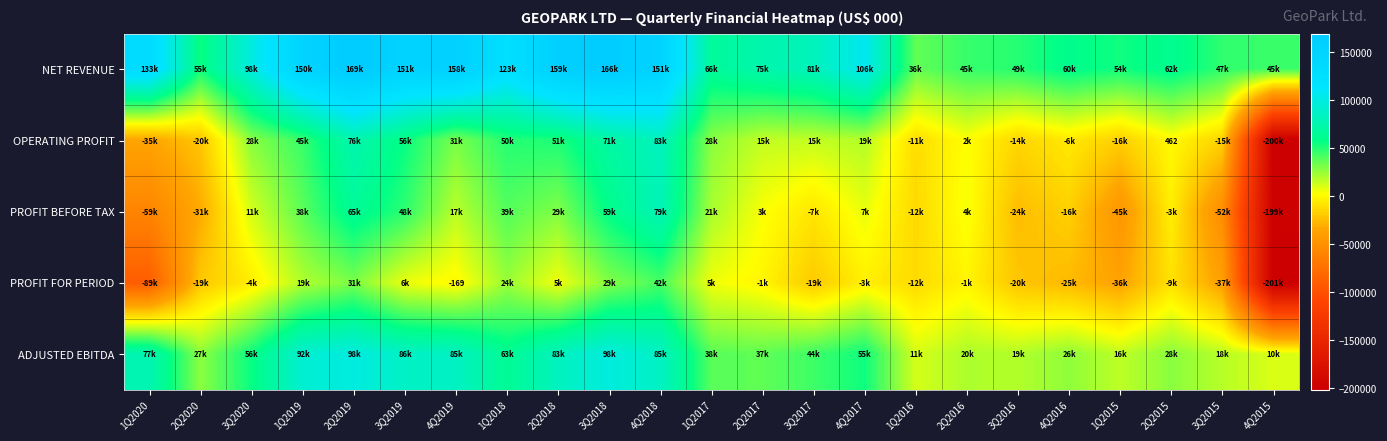

Is it true that OPERATING PROFIT equals 71003 at 3Q2018?

True